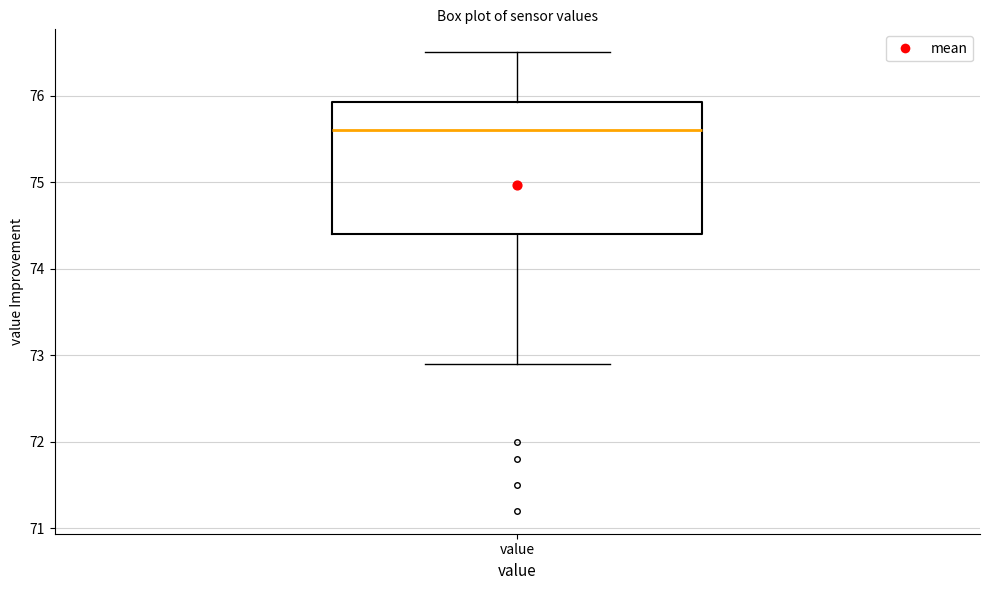

Transcribe this box plot: give where the median line is, the range the box spans, and where the two whiskers end, as read against the y-axis. The values are not printed on the chart, so give them approximately, as read against the axis.

median 75.6, box 74.4 to 75.9, whiskers 72.9 to 76.5